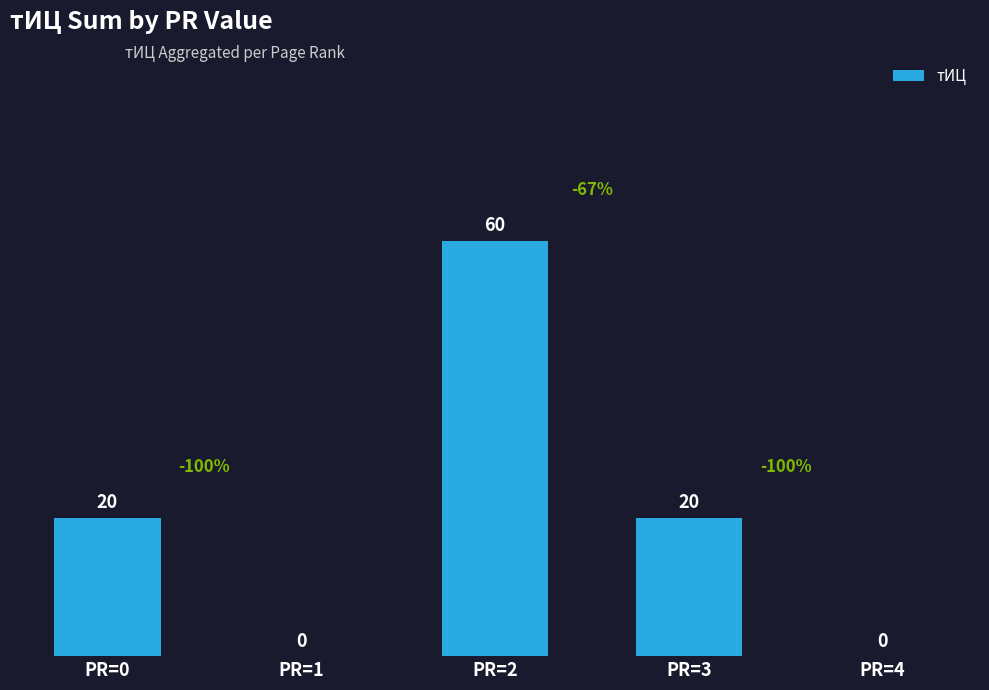

What is the sum of all values?

100